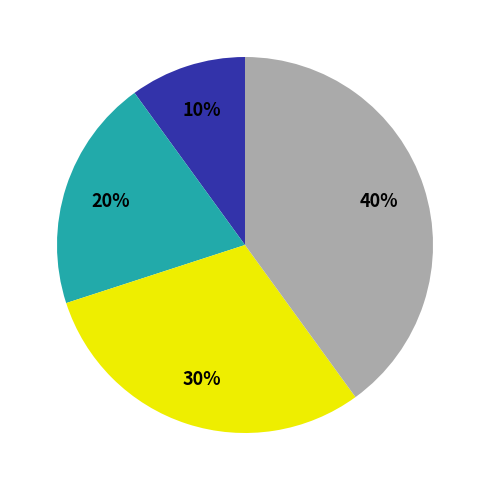

To the nearest percent, what is the difference between the largest and smallest slice percentages?

30%